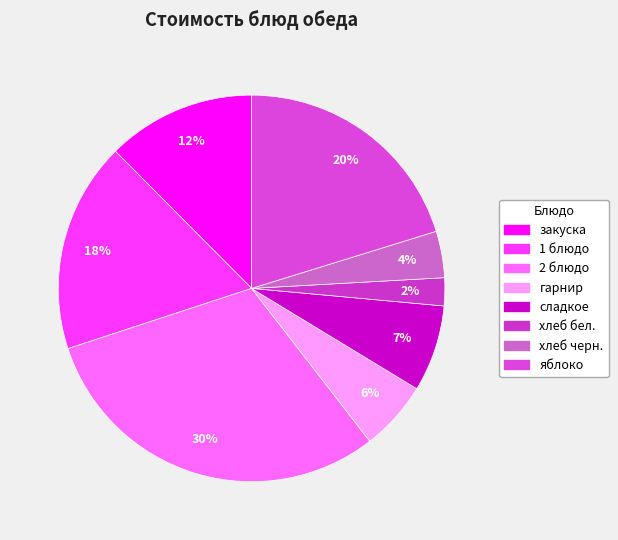

How many slices are in this pie chart?

8